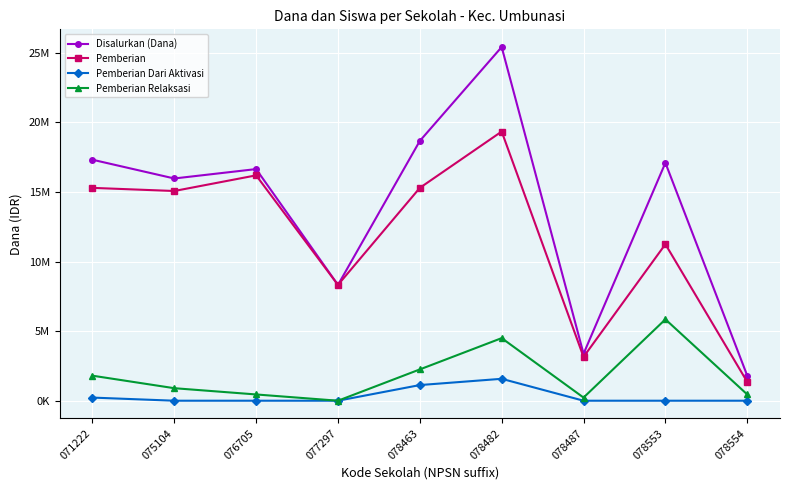

What is the difference between the Pemberian values at 078553 and 071222?

4050000